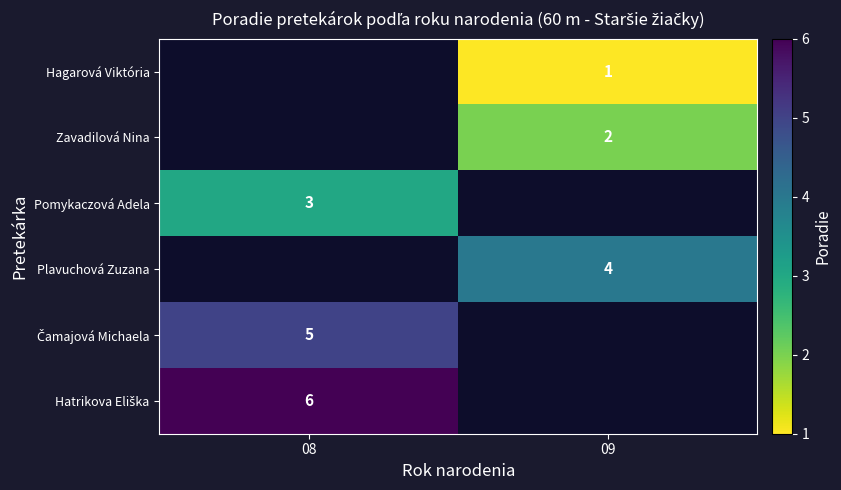

True or false: Plavuchová Zuzana has a value of 4 at 09.

True